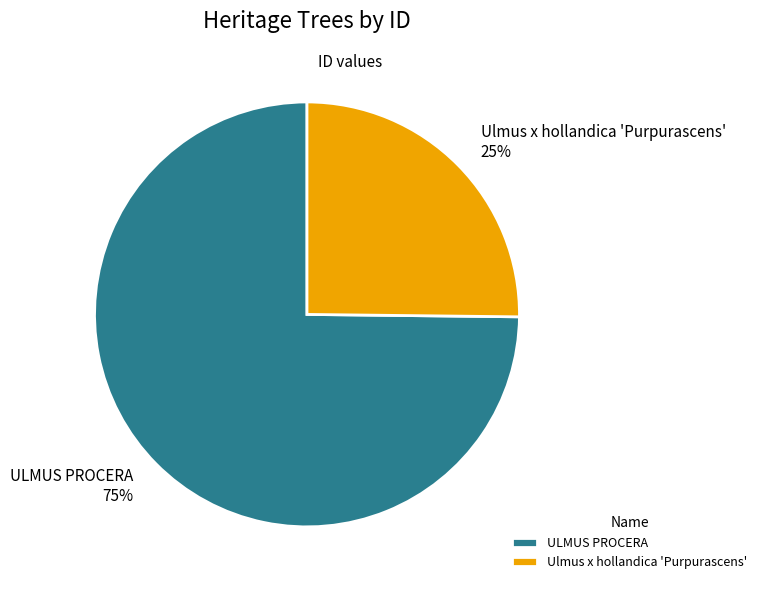

Is it true that Ulmus x hollandica 'Purpurascens' is 20% of the pie?

False